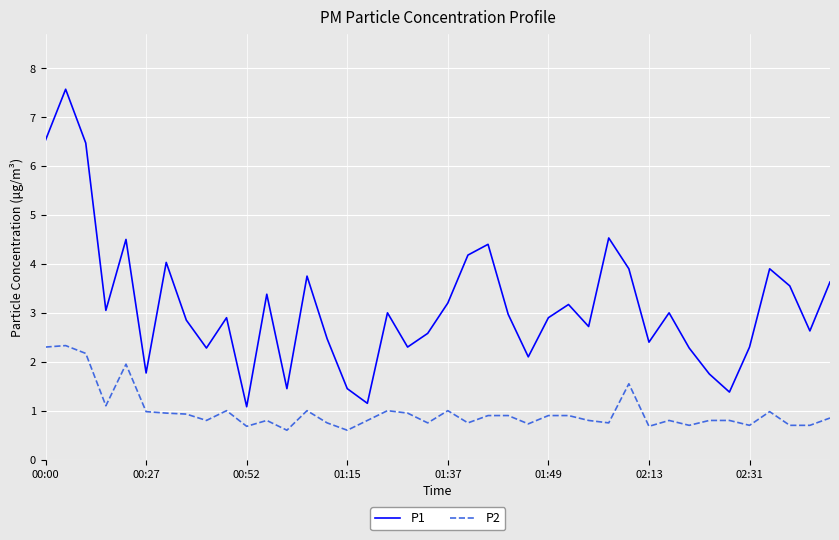

Which series has the largest range (max minus min)?

P1